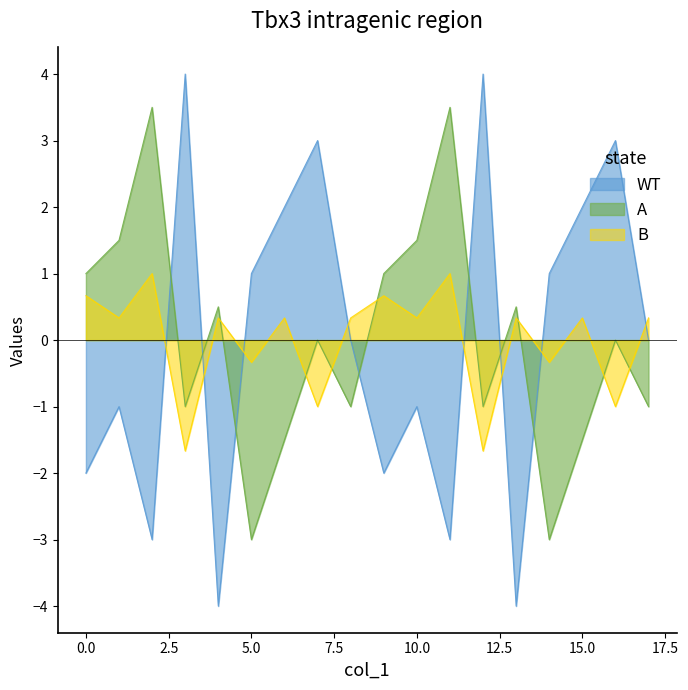

What is the smallest value displayed?

-4.0